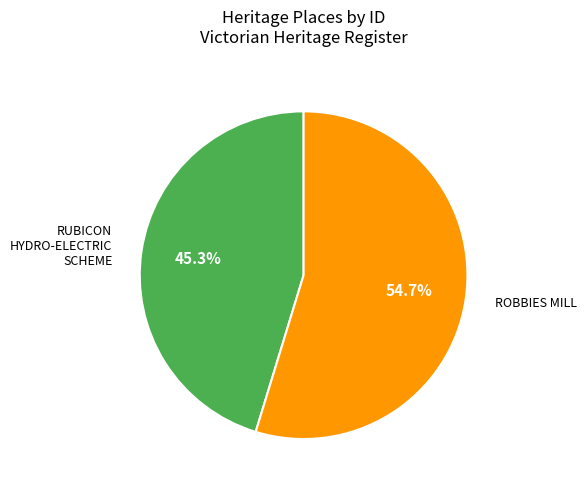

To the nearest percent, what is the average slice percentage?

50%